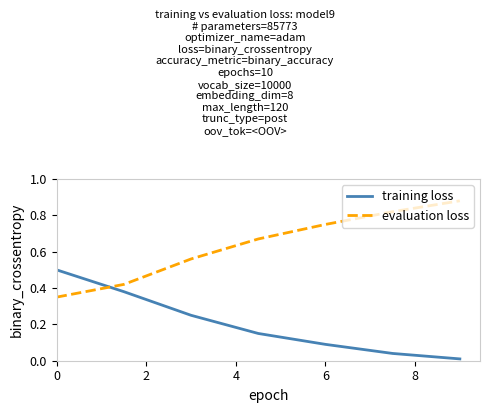

True or false: evaluation loss and training loss intersect in this chart.

True